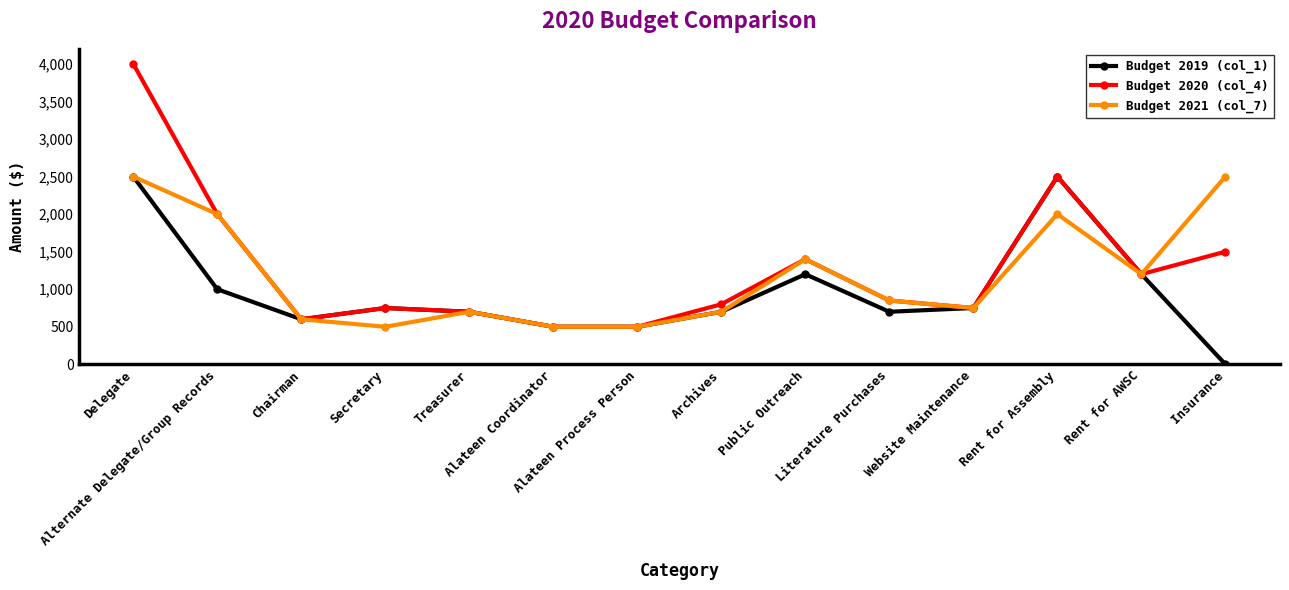

Is it true that Budget 2020 (col_4) equals 4197 at Rent for Assembly?

False